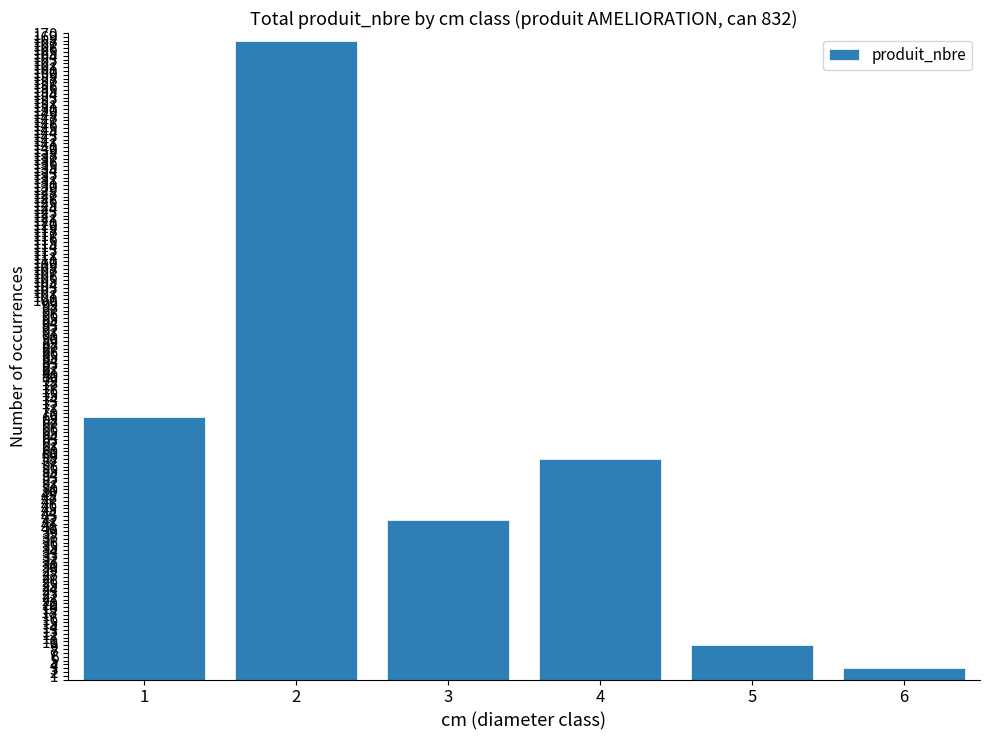

The value at 1 is 116. True or false?

False